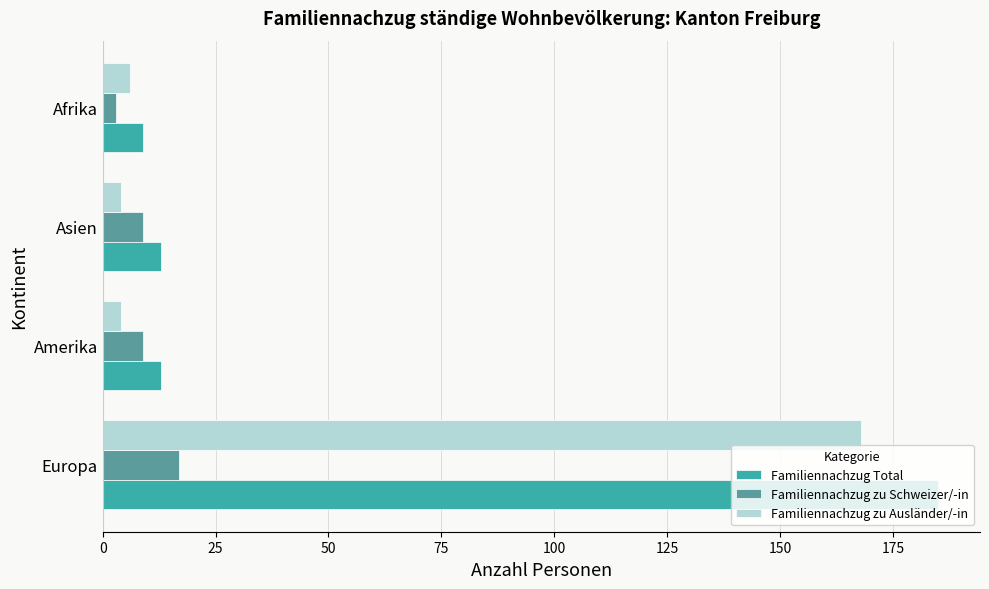

What is the approximate value of Familiennachzug zu Schweizer/-in at Asien?

9